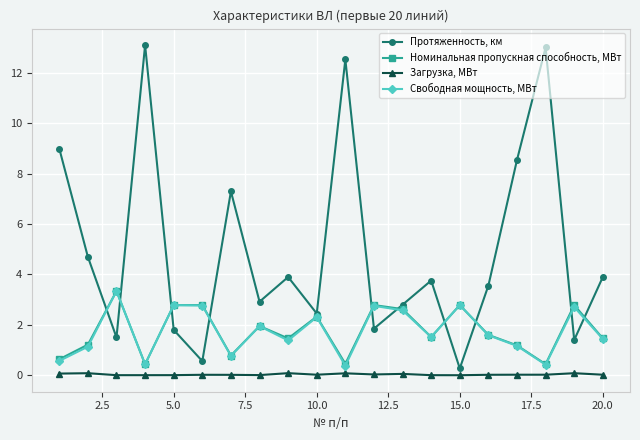

How many lines are shown in the chart?

4